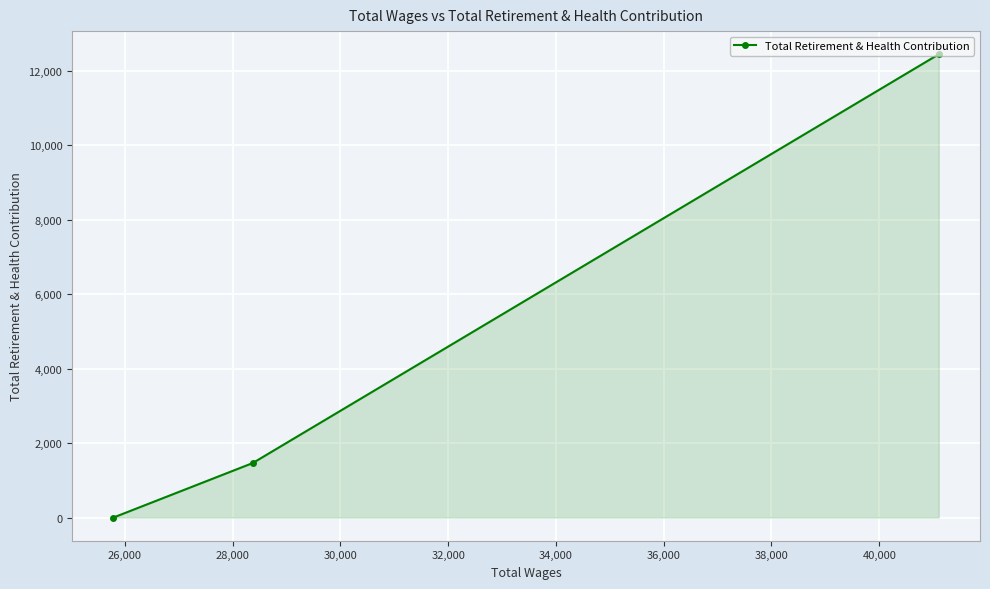

What is the sum of all values?

13902